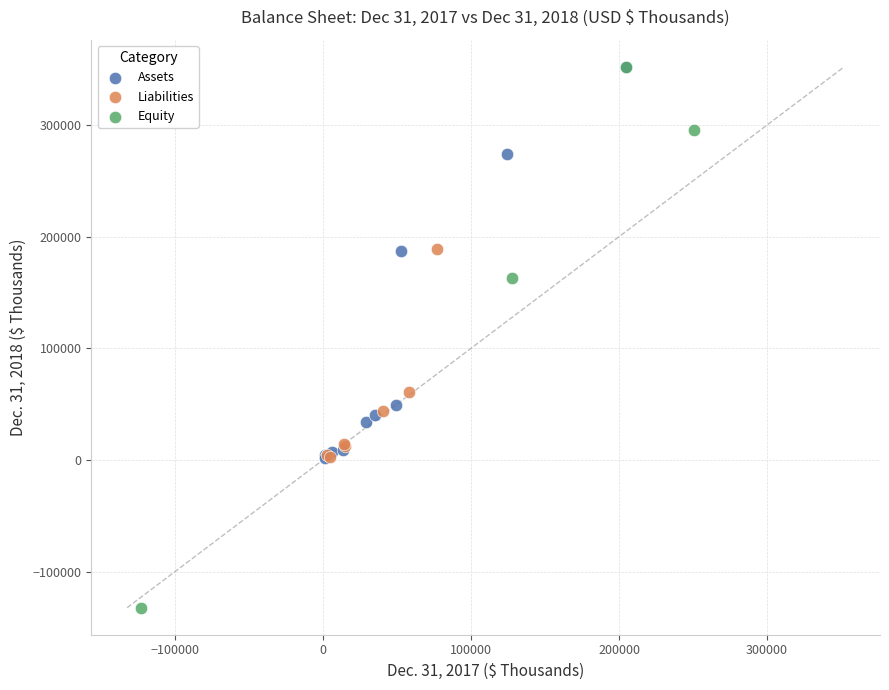

Which series has the largest Y range (max minus min)?

Equity